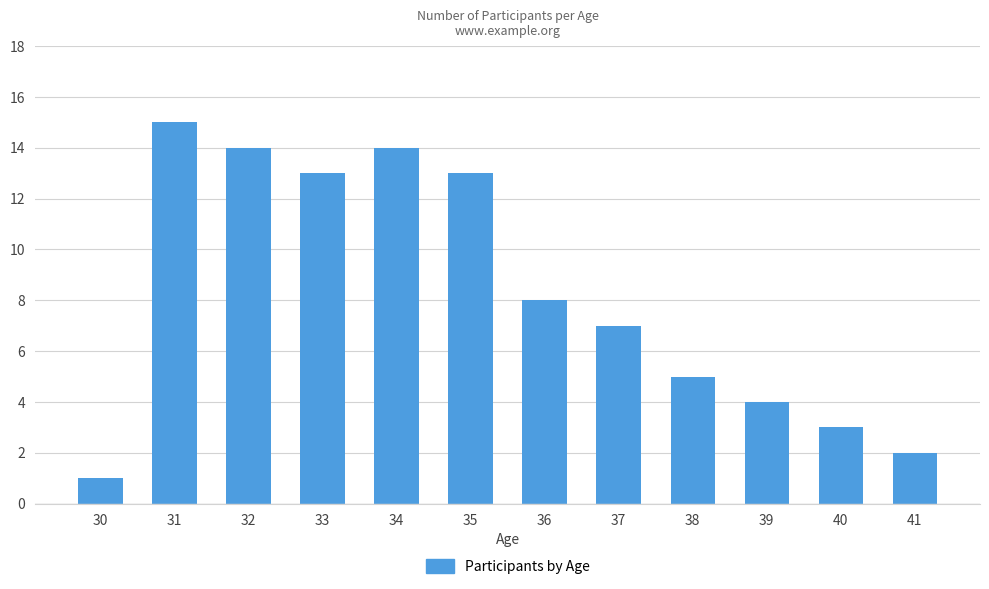

What is the approximate value at 38?

5